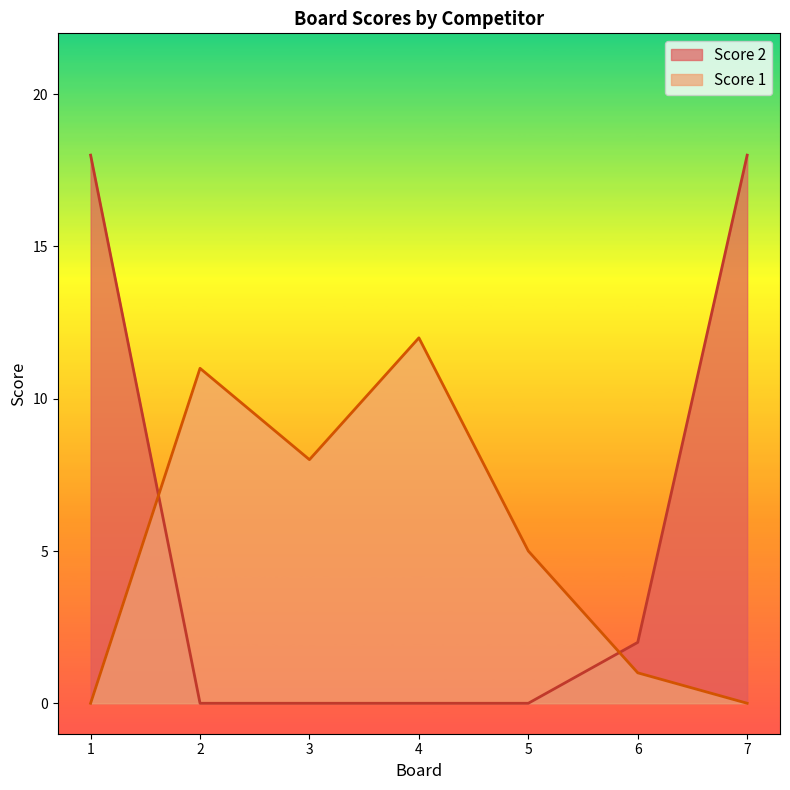

What is the highest value of the Score 1 series?

12